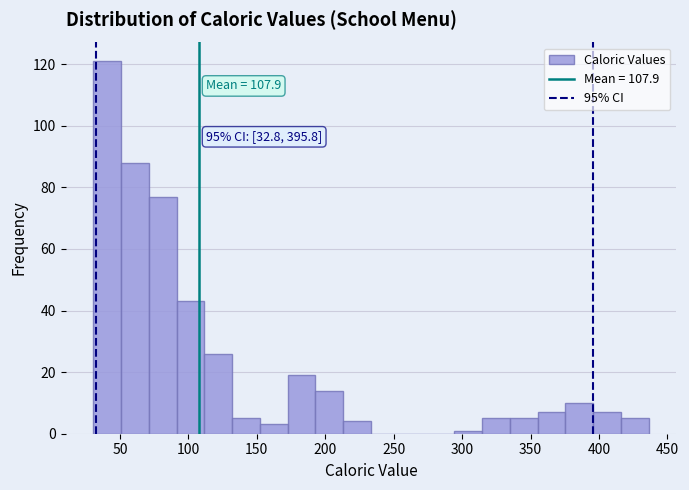

Which range on the x-axis has the tallest bar?

30 to 50